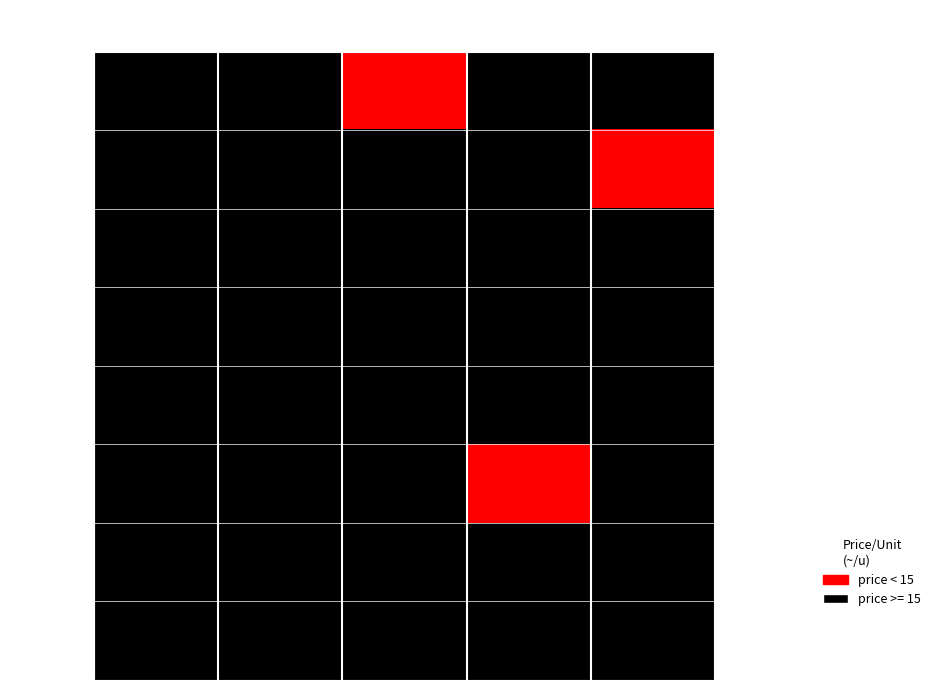

Between 58 and 5, which is larger?

58